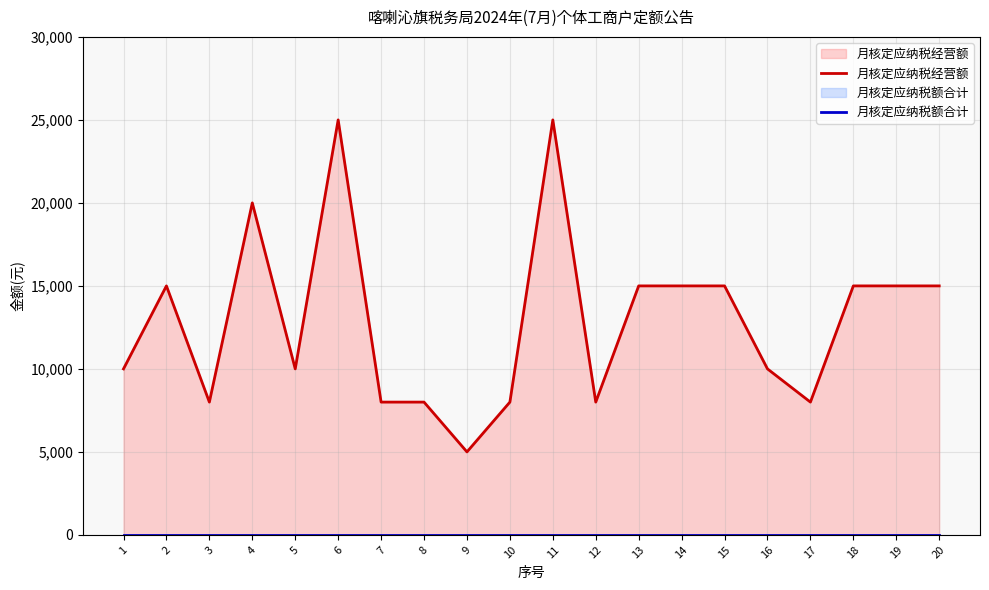

Which category has the lowest value across all series?

1